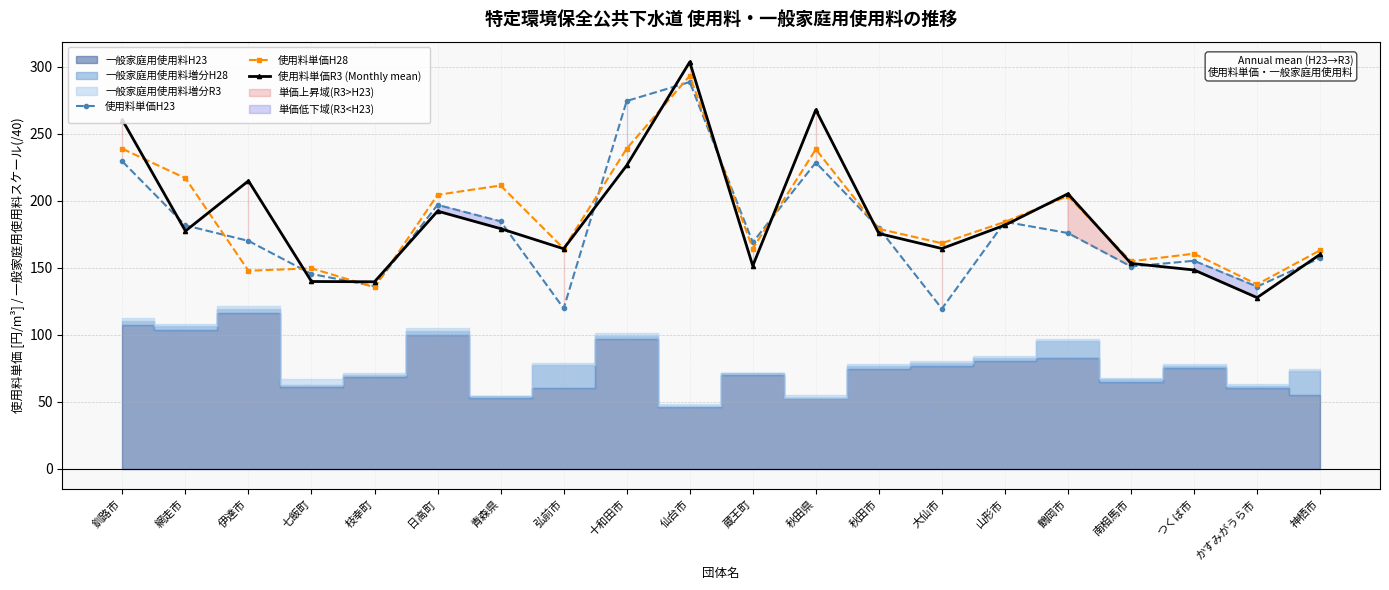

What position from the left is かすみがうら市?

19